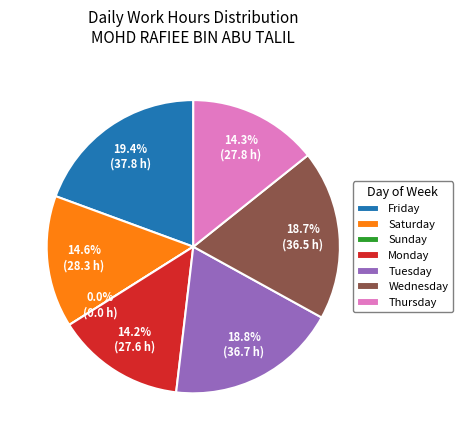

Is 16-Fri the majority of the pie?

No